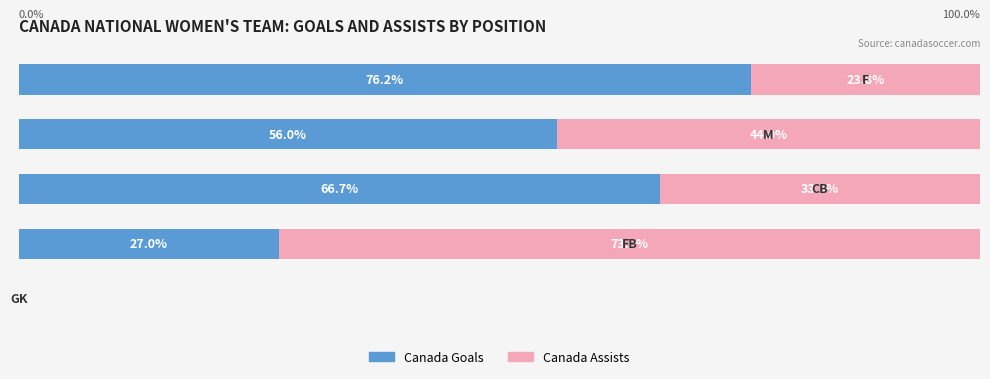

What are all the series names shown in the legend?

Canada Goals, Canada Assists